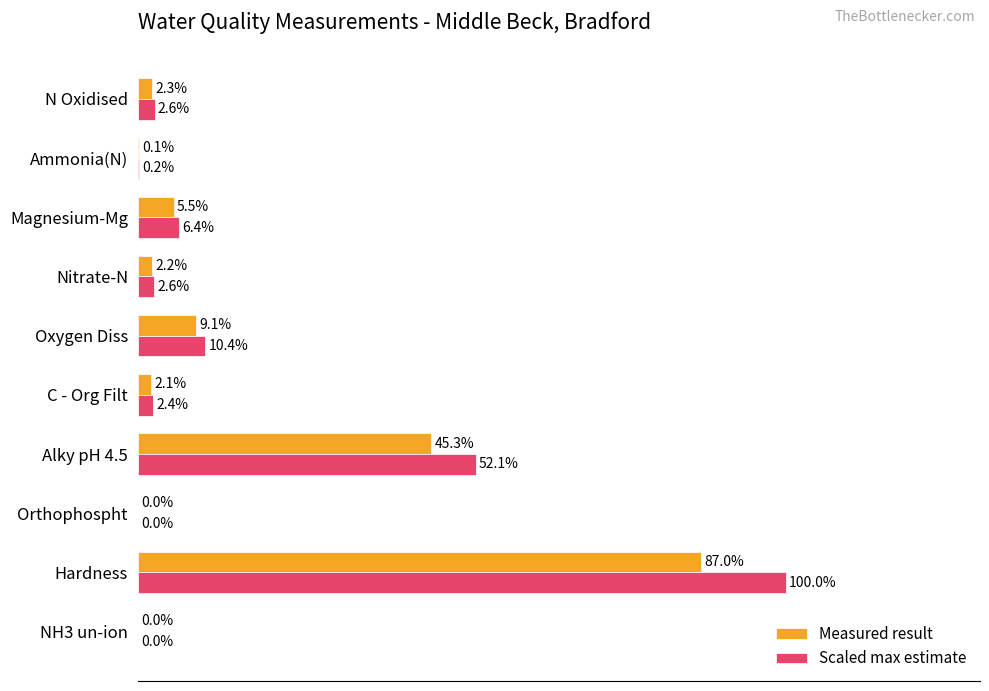

Where is Scaled max estimate nearest to the value 50?

Alky pH 4.5